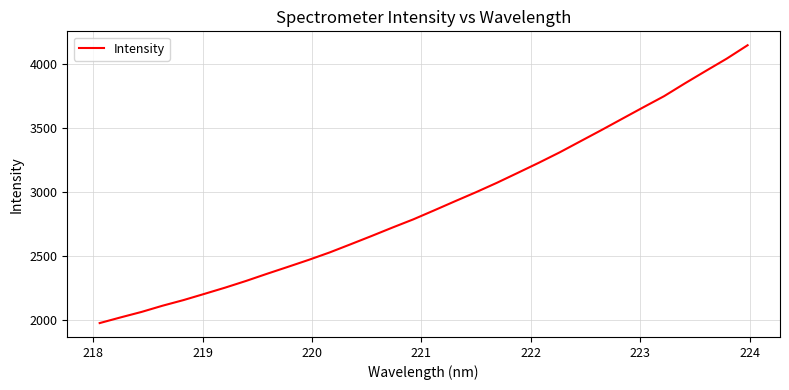

Reading right to left, list all the values displayed in this chart.

4145.6	4040.7	3944.8	3847.7	3747.2	3659.7	3570.9	3481.9	3394.9	3307.7	3226.2	3147.8	3069.9	2996.3	2925.9	2854.4	2783.9	2719.7	2653.5	2589.0	2525.3	2467.2	2412.2	2358.0	2302.2	2249.8	2200.5	2152.0	2108.0	2059.5	2016.8	1972.4